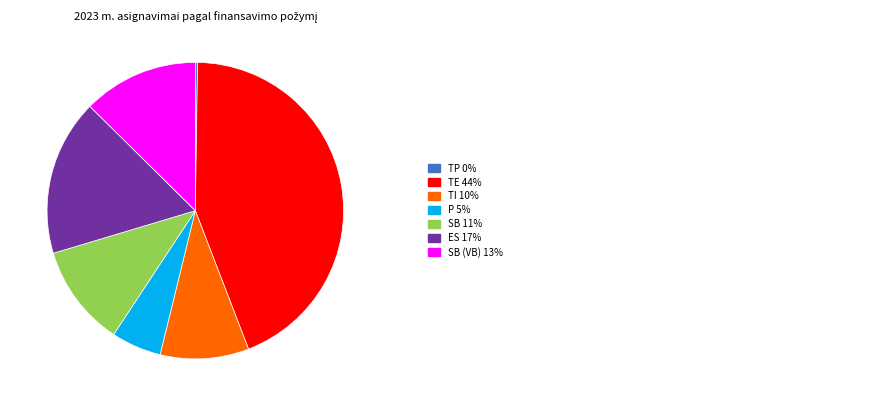

Is there a majority slice in this chart?

No